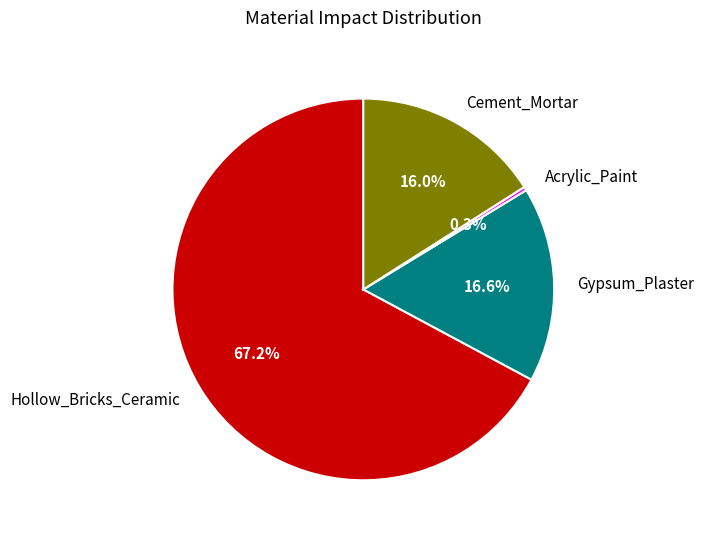

Is it true that Hollow_Bricks_Ceramic is 74% of the pie?

False